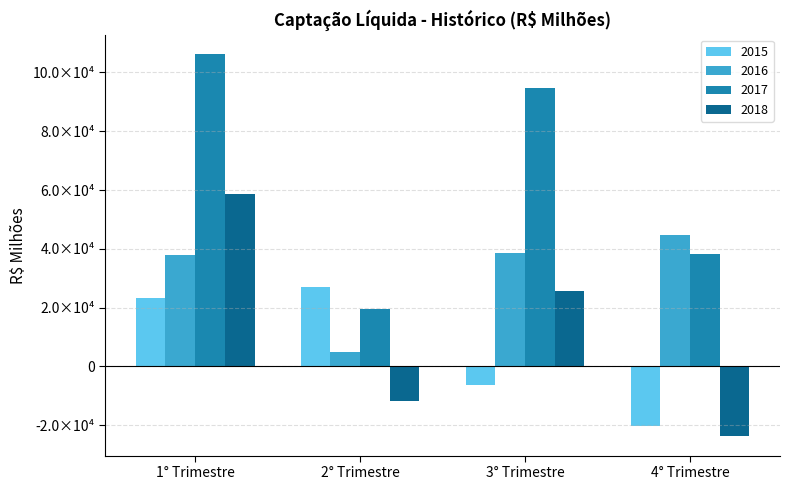

What is the total value across all series at 4° Trimestre?

38702.7